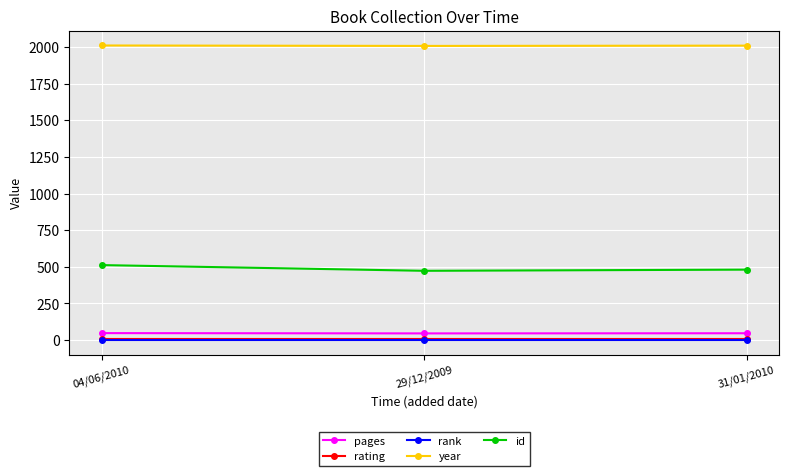

Is it true that rating equals 9 at 31/01/2010?

True